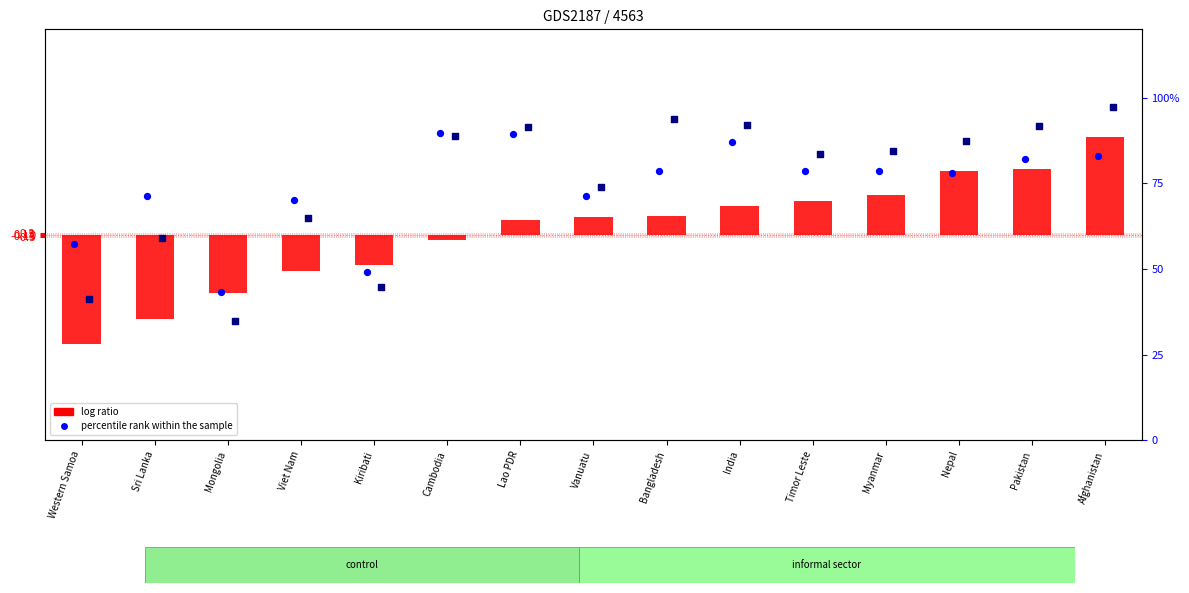

Which series contains the lowest Y value?

log ratio (gender gap)